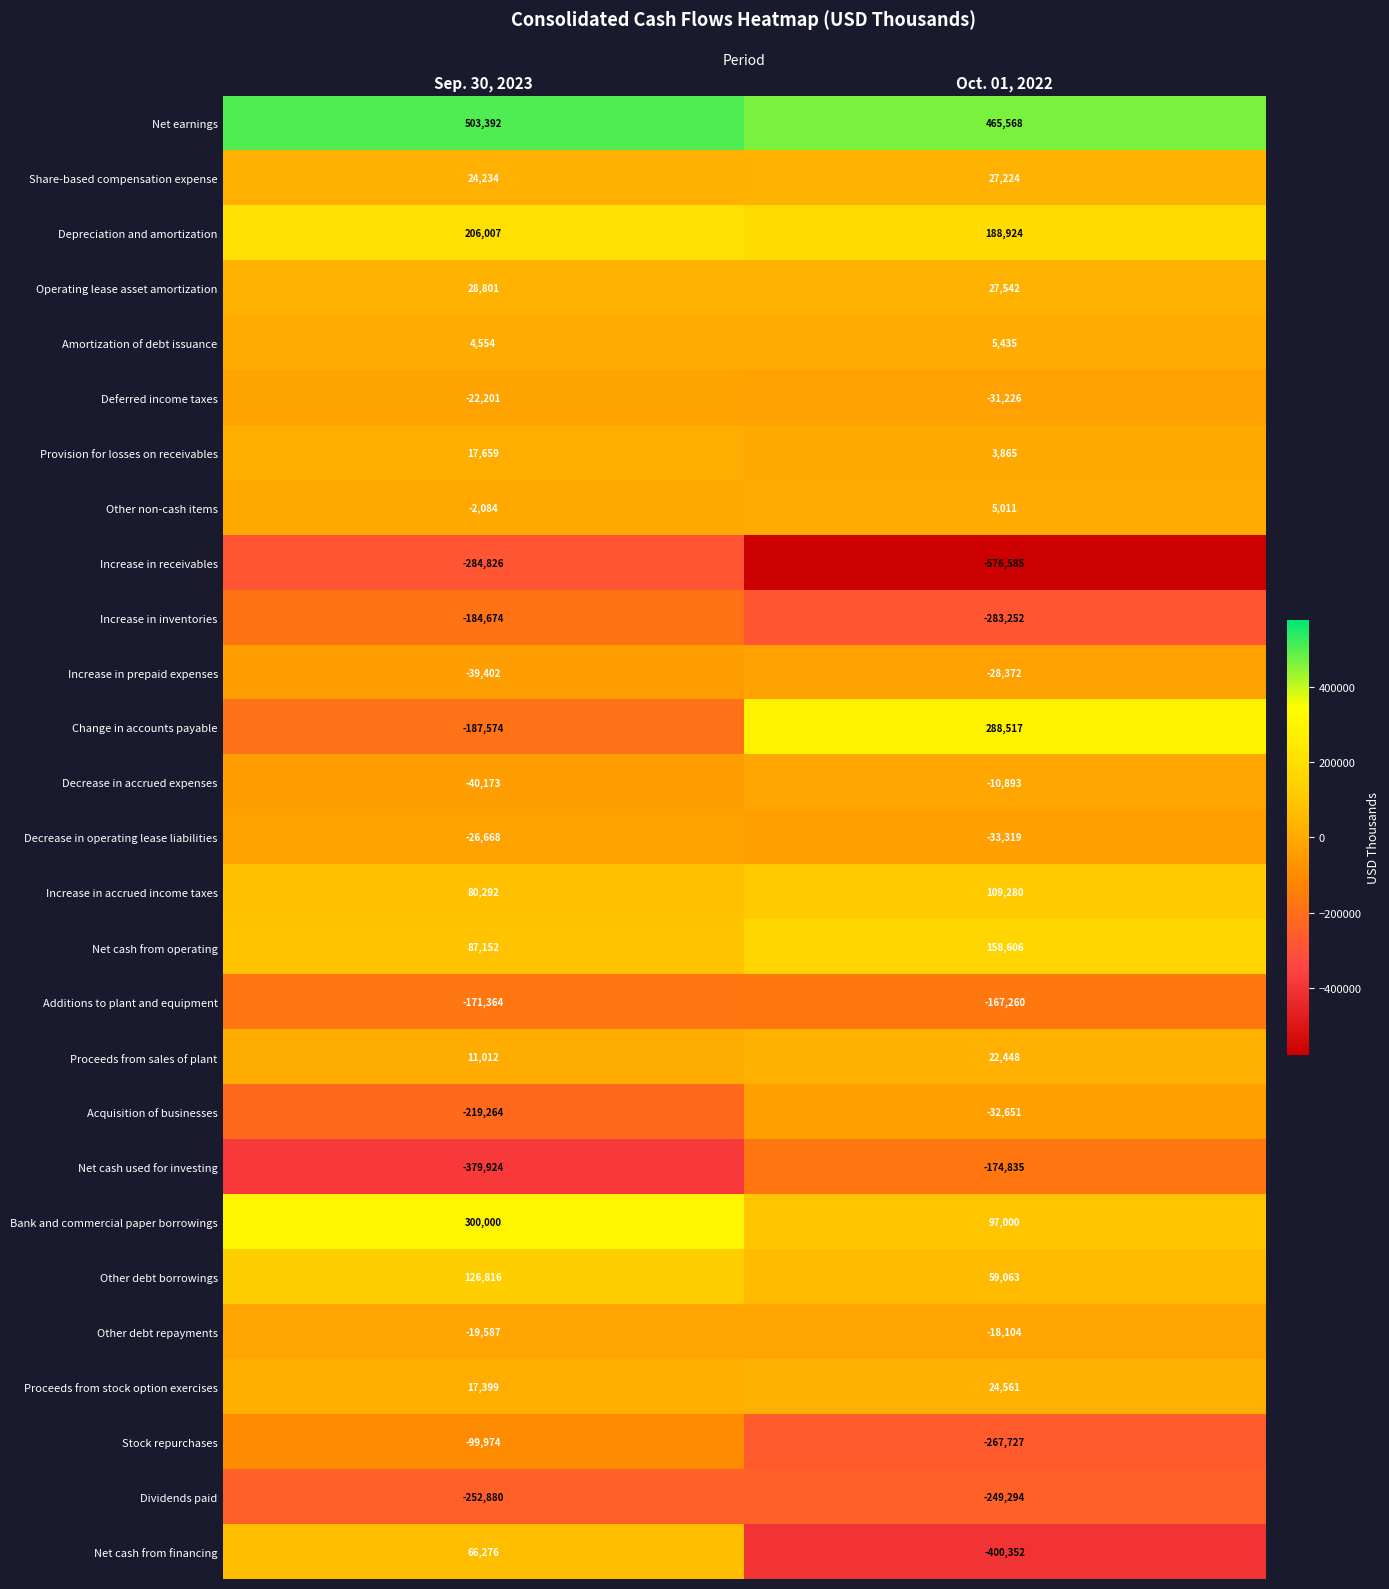

What is the average value of the Net cash from operating series?

122879